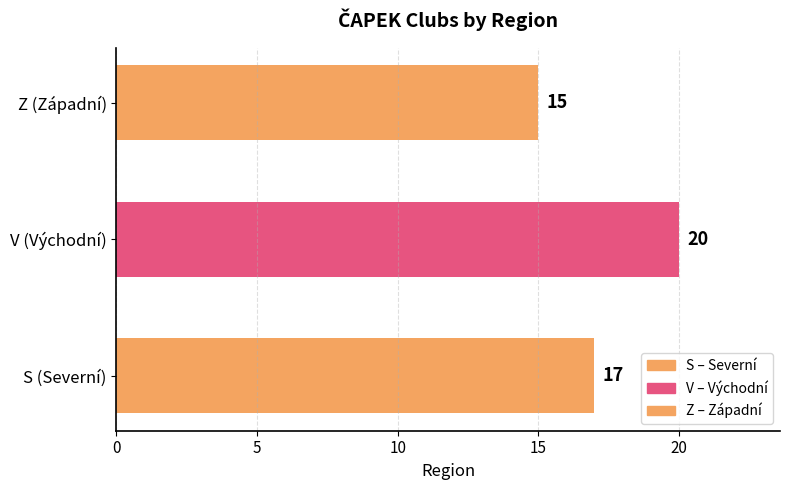

Is it true that the value at V (Východní) is 20?

True